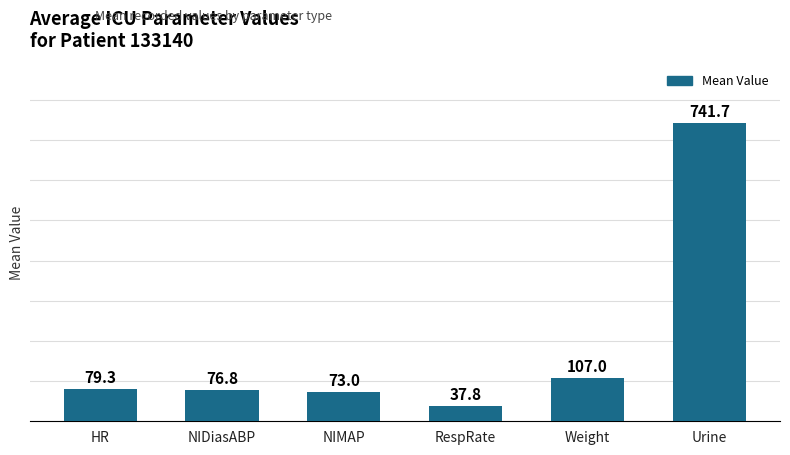

Approximately how many times larger is the value at Weight compared to Urine?

0.1